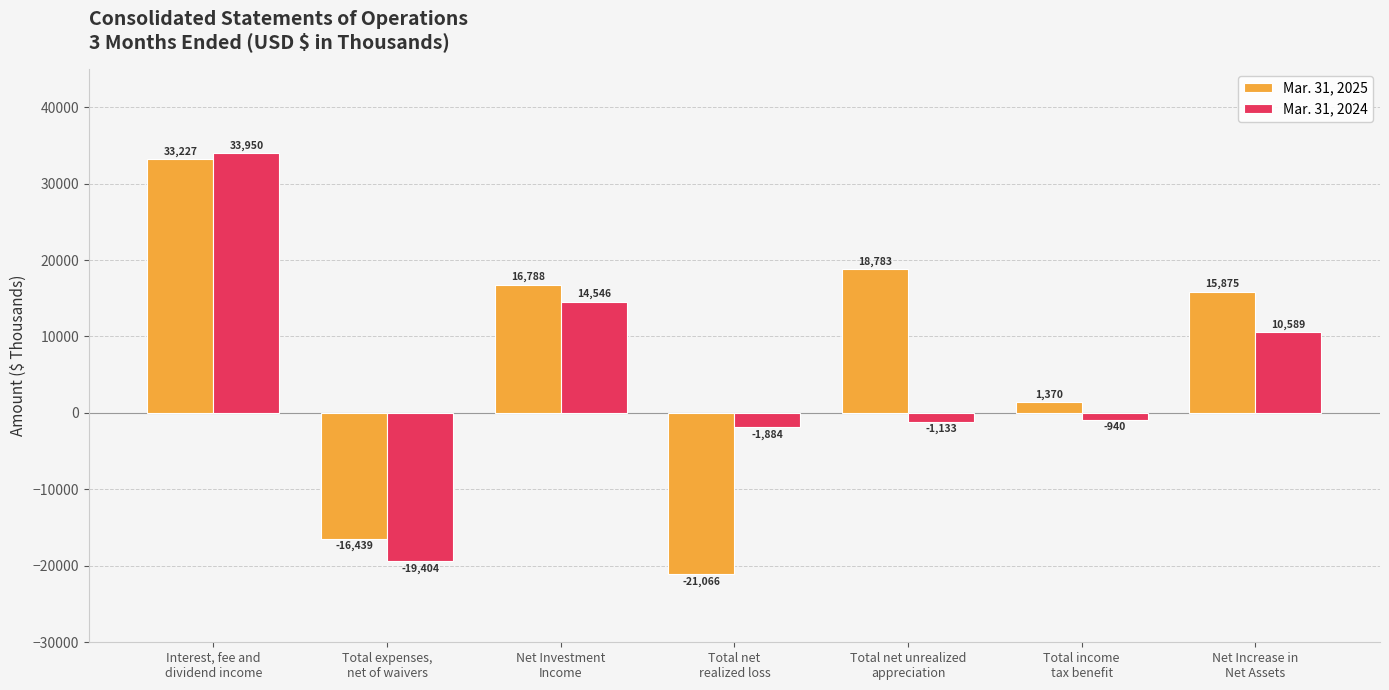

Reading left to right, transcribe all the data shown in this chart.

Mar. 31, 2025: 33227	-16439	16788	-21066	18783	1370	15875
Mar. 31, 2024: 33950	-19404	14546	-1884	-1133	-940	10589